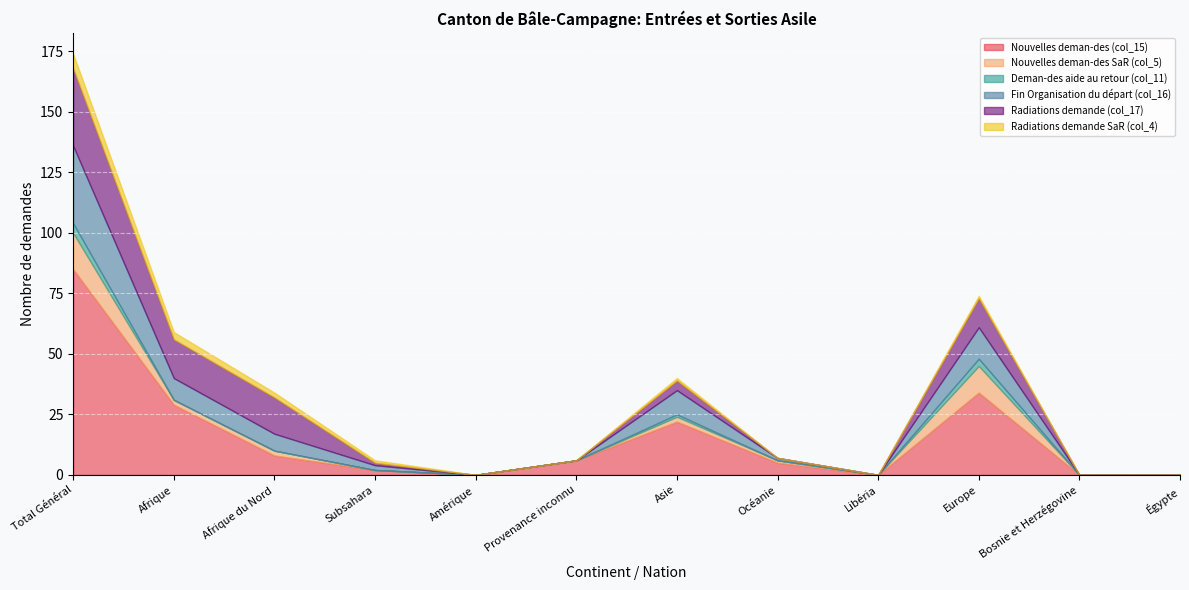

How many values in the Radiations demande SaR (col_4) series exceed 1?

3